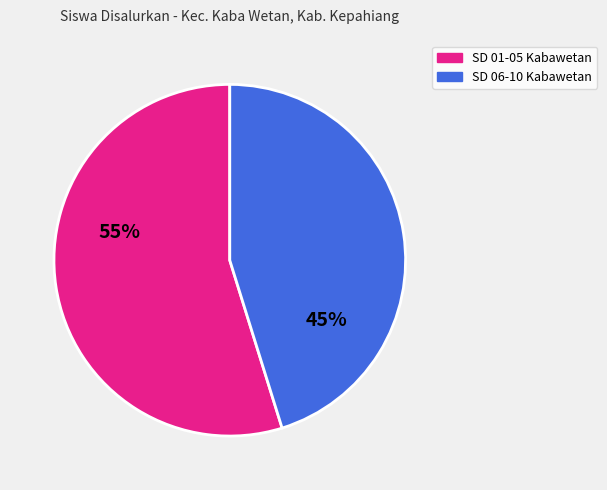

Is there a majority slice in this chart?

Yes